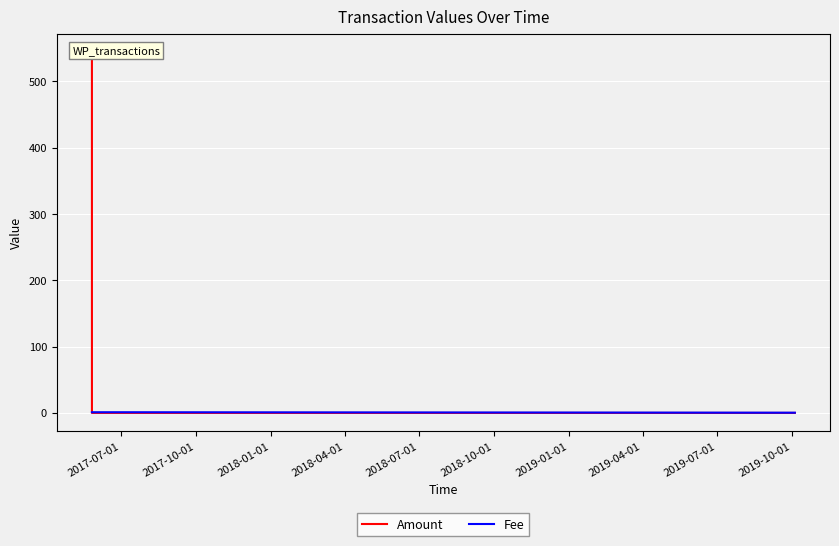

Does the chart display data point markers on the line(s)?

No